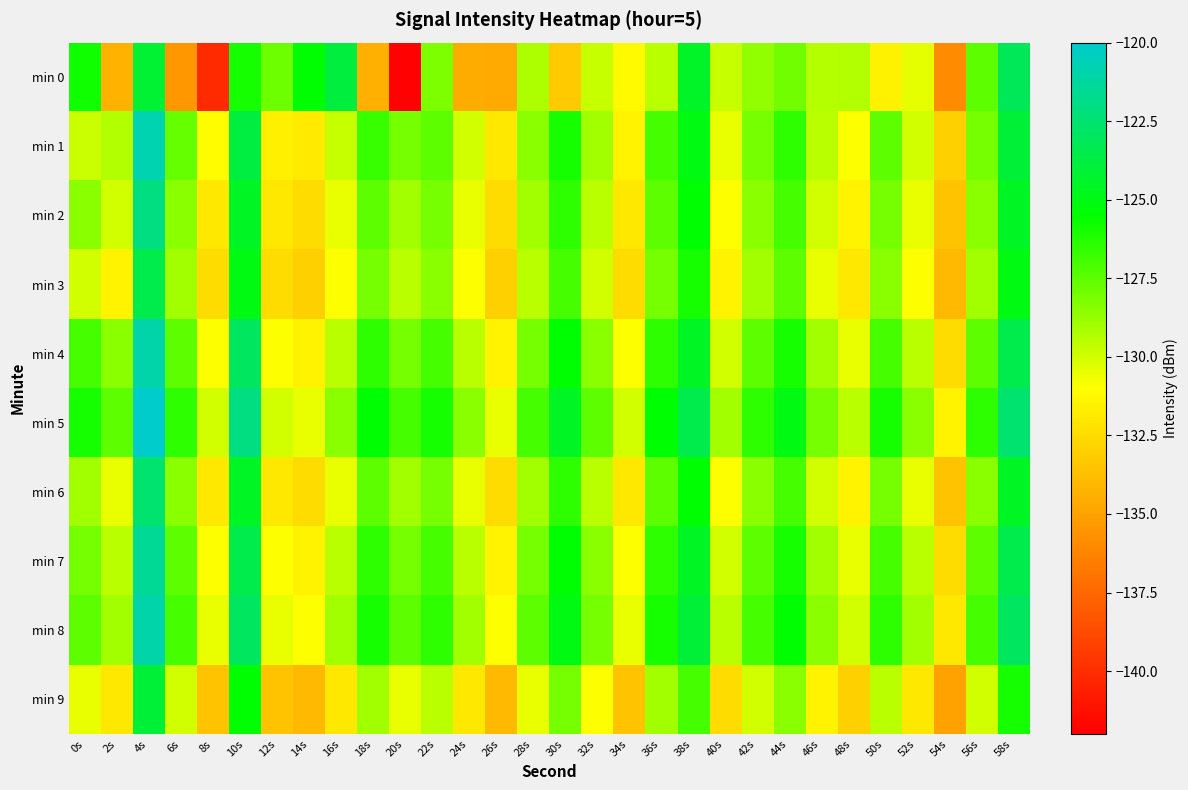

Which series changed the most between 18s and 58s?

min 0